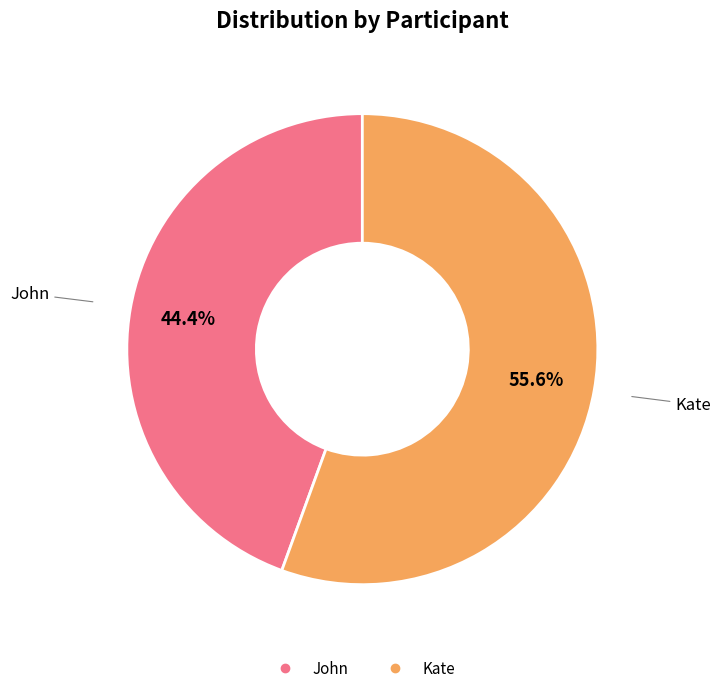

Between Kate and John, which is larger?

Kate